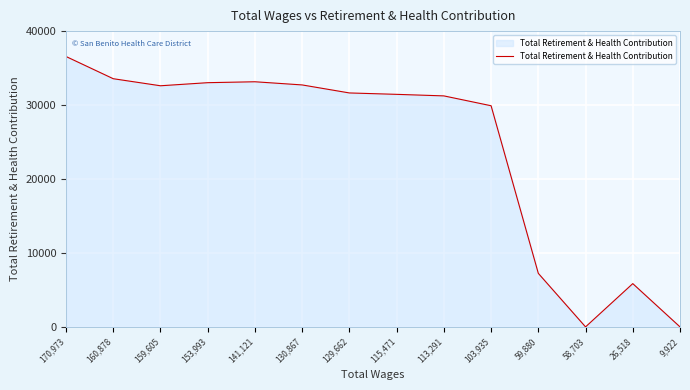

What is the change in value from 141,121 to 58,703?

-33150